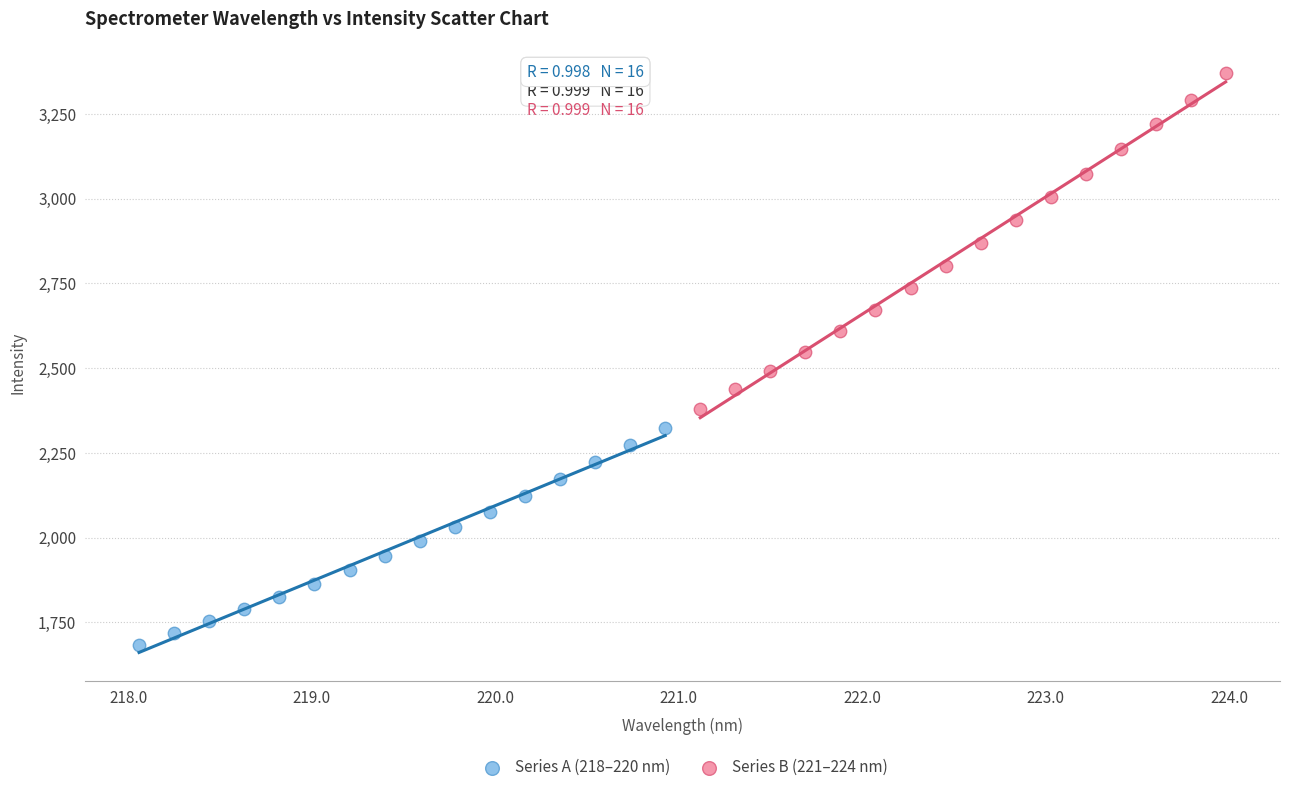

Which series contains the lowest Y value?

Series A (218–220 nm)